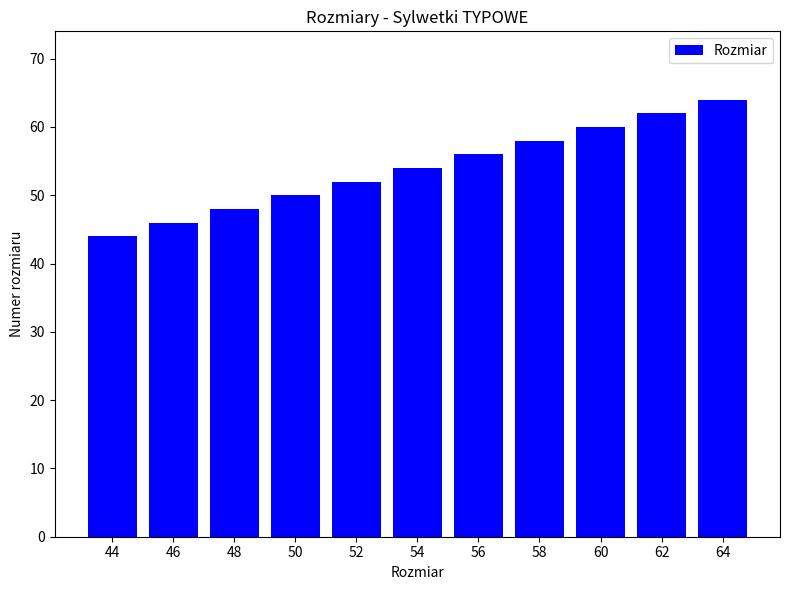

Are the bars grouped side by side (vs. stacked)?

No